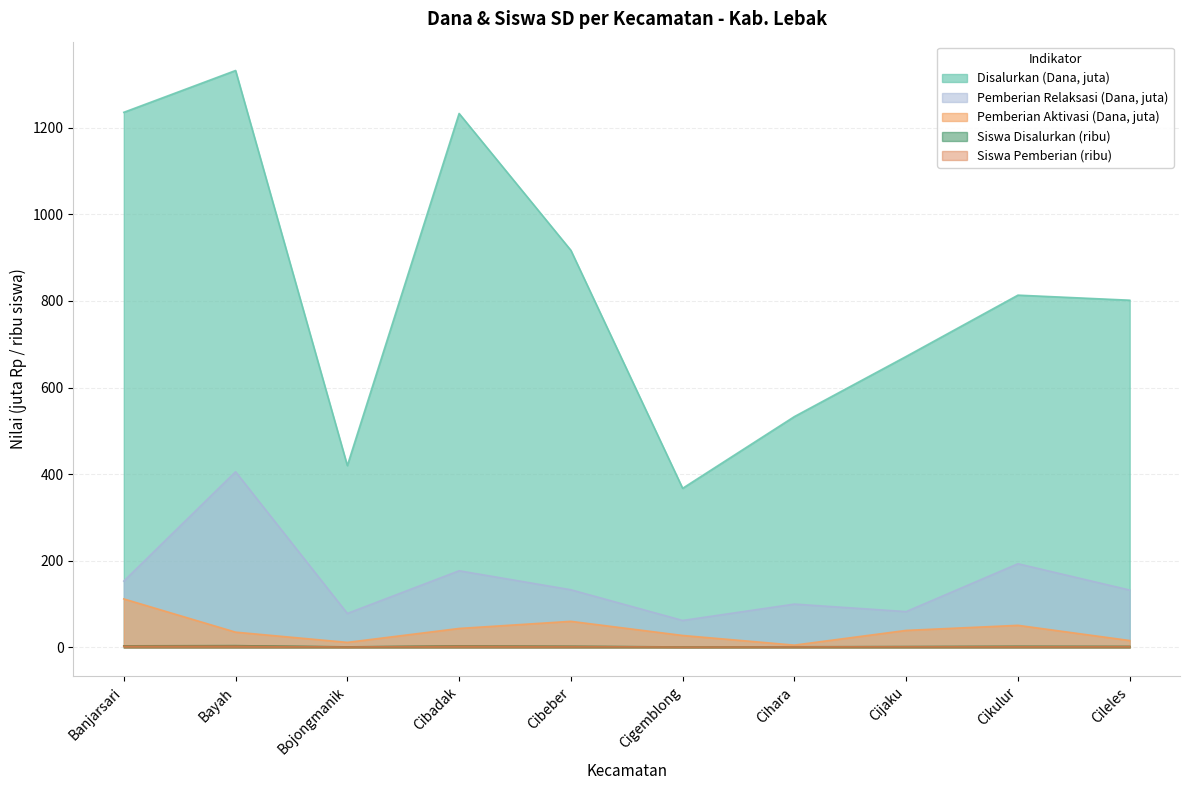

Reading left to right, transcribe all the data shown in this chart.

Disalurkan (Dana): Banjarsari=1235.5	Bayah=1332.0	Bojongmanik=419.9	Cibadak=1232.8	Cibeber=916.9	Cigemblong=367.4	Cihara=533.0	Cijaku=671.9	Cikulur=813.4	Cileles=801.7
Pemberian (Siswa): Banjarsari=2.9	Bayah=3.0	Bojongmanik=1.0	Cibadak=2.9	Cibeber=2.1	Cigemblong=0.9	Cihara=1.2	Cijaku=1.6	Cikulur=1.9	Cileles=1.9
Pemberian Aktivasi (Dana): Banjarsari=112.0	Bayah=35.3	Bojongmanik=11.7	Cibadak=43.9	Cibeber=60.3	Cigemblong=27.7	Cihara=5.4	Cijaku=39.4	Cikulur=51.1	Cileles=16.0
Pemberian Relaksasi (Dana): Banjarsari=153.2	Bayah=405.7	Bojongmanik=78.5	Cibadak=177.1	Cibeber=133.2	Cigemblong=62.3	Cihara=100.1	Cijaku=82.8	Cikulur=193.3	Cileles=132.5
Siswa Disalurkan: Banjarsari=3.7	Bayah=4.1	Bojongmanik=1.3	Cibadak=3.6	Cibeber=2.7	Cigemblong=1.1	Cihara=1.5	Cijaku=2.0	Cikulur=2.6	Cileles=2.3